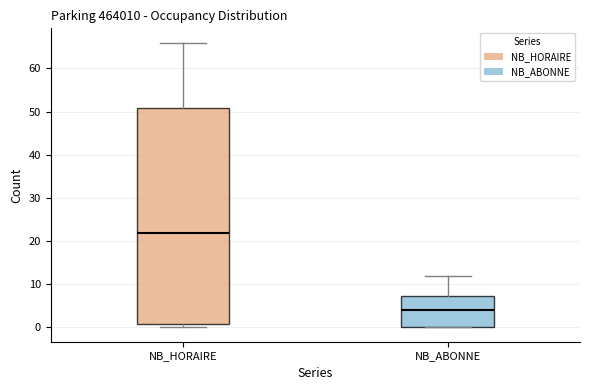

Reading left to right, read every box against the y-axis: the position of its median line, the range the box covers, and the ends of its whiskers. The values are not printed on the chart, so give them approximately, as read against the axis.

NB_HORAIRE: median 22, box 1 to 51, whiskers 0 to 66
NB_ABONNE: median 4, box 0 to 7, whiskers 0 to 12